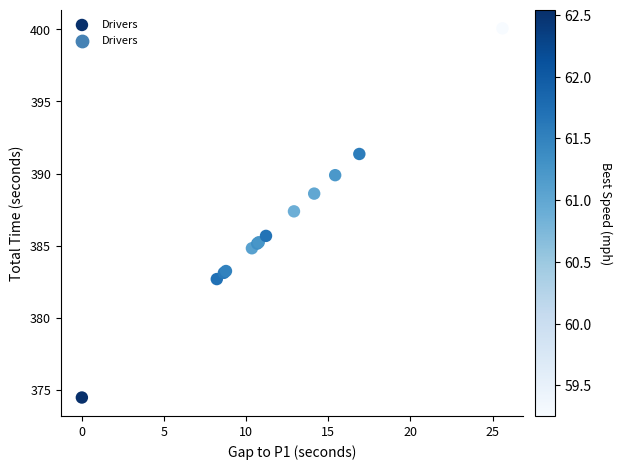

What Y value in the scatter plot is closest to 387?

387.4